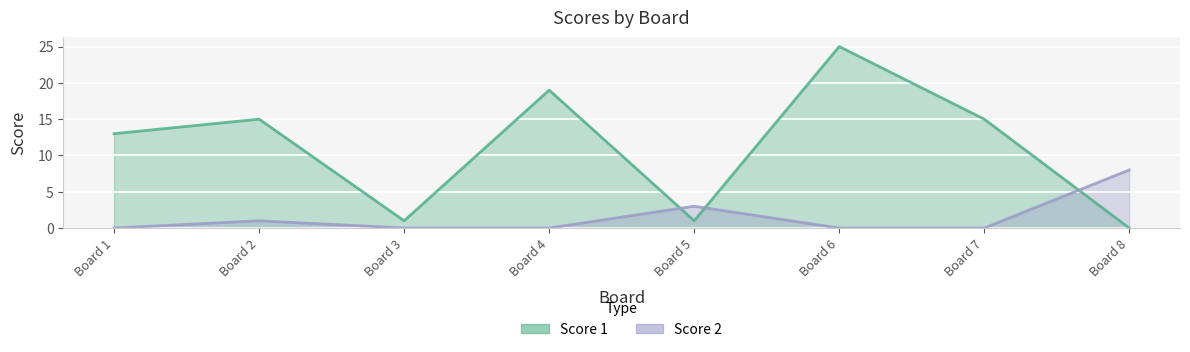

Where do Score 1 and Score 2 first cross each other?

Board 4 and Board 5